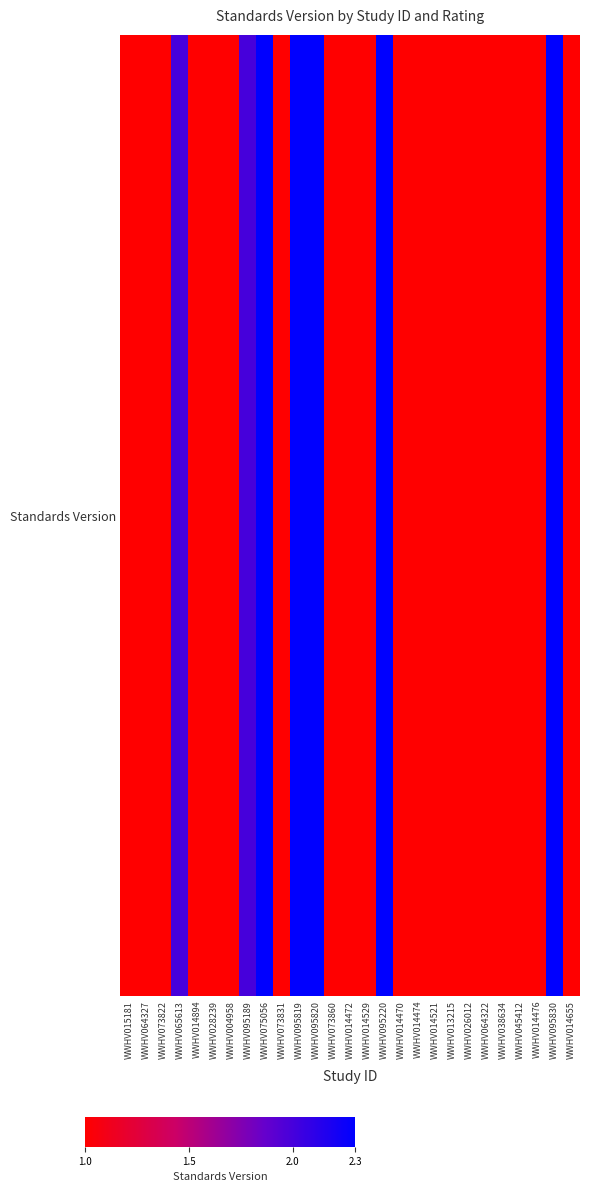

What is the sum of all values?

35.5